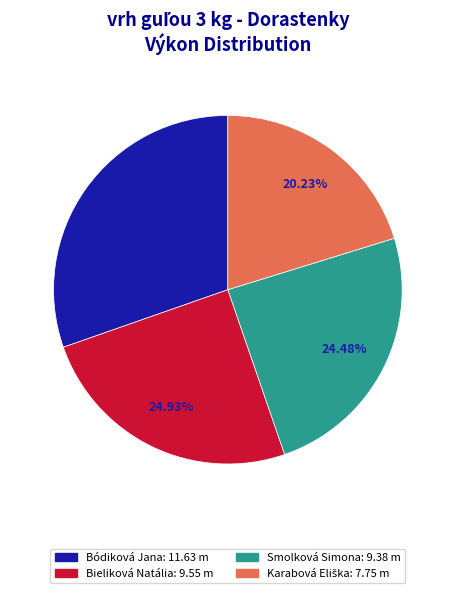

Does Smolková Simona: 9.38 m represent more than half of the total?

No